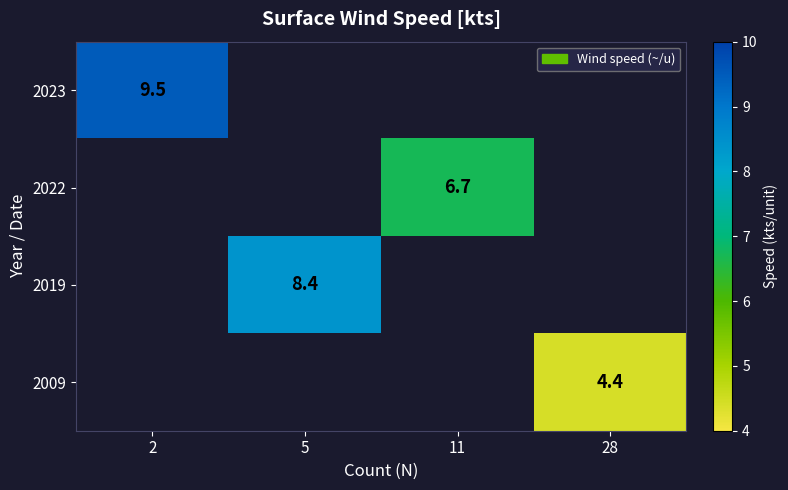

How many values in 2022 are above zero?

1